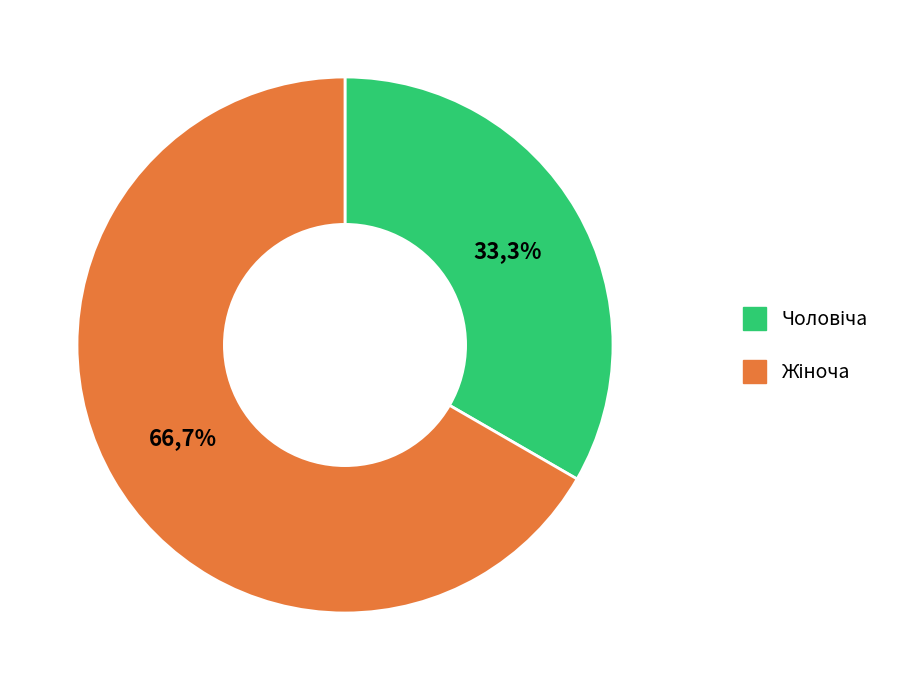

True or false: Чоловіча accounts for 41% of the total.

False